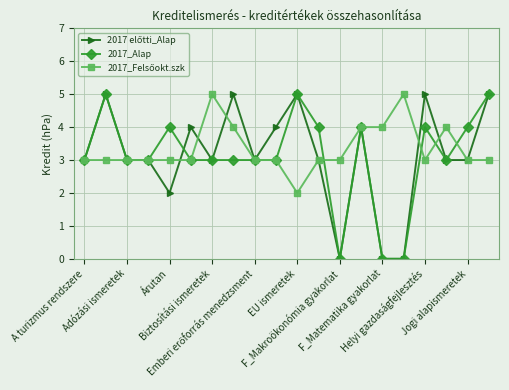

Does the chart have visible grid lines?

Yes